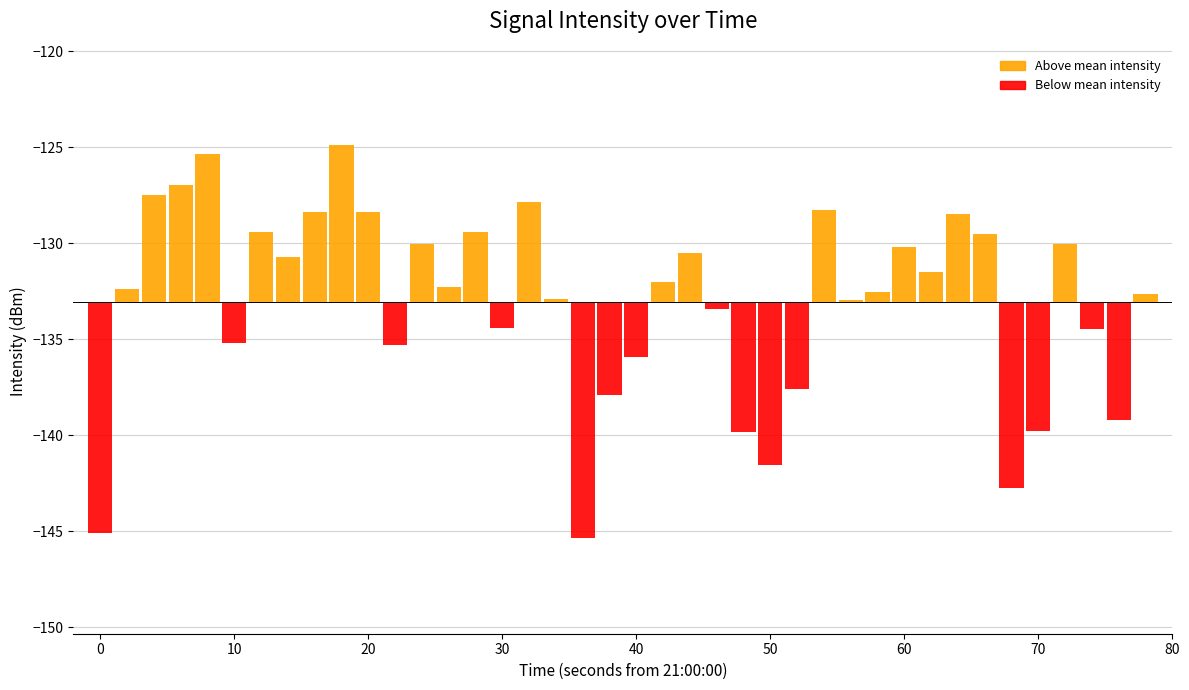

How many points are lower than both their immediate neighbors (excluding endpoints)?

11